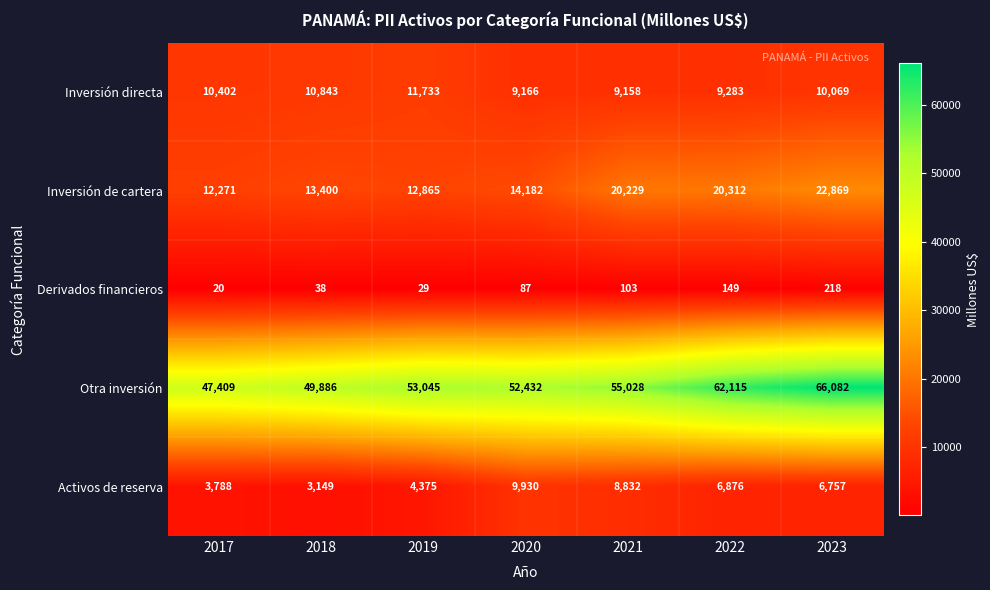

Count the number of data series in this chart.

5